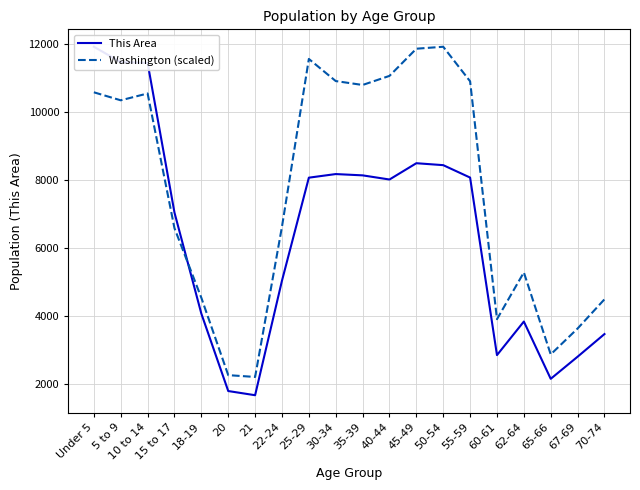

How many lines are shown in the chart?

2